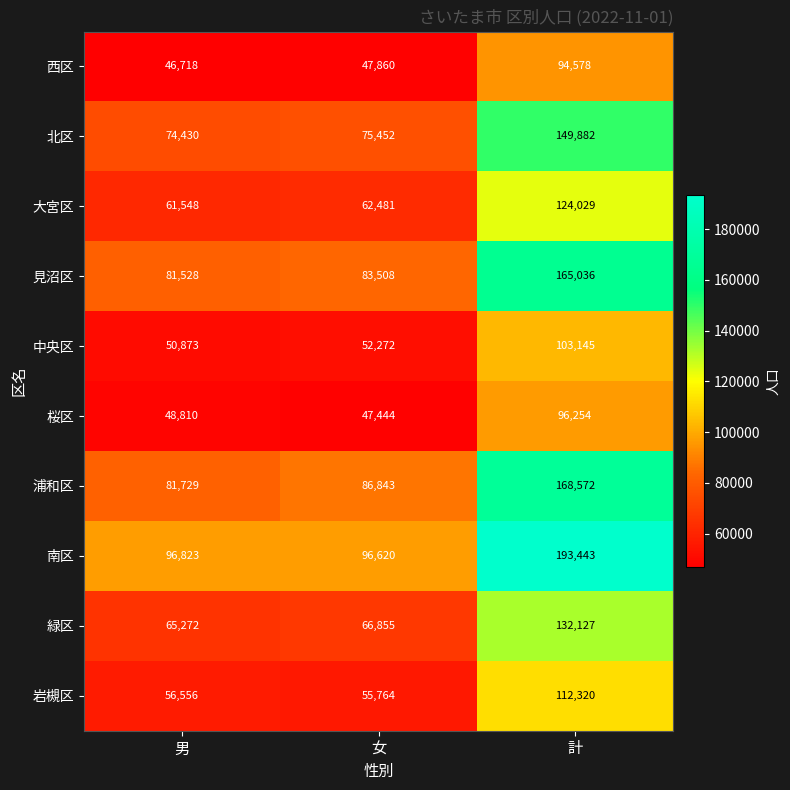

What is the difference between the maximum and minimum values in the 南区 series?

96823